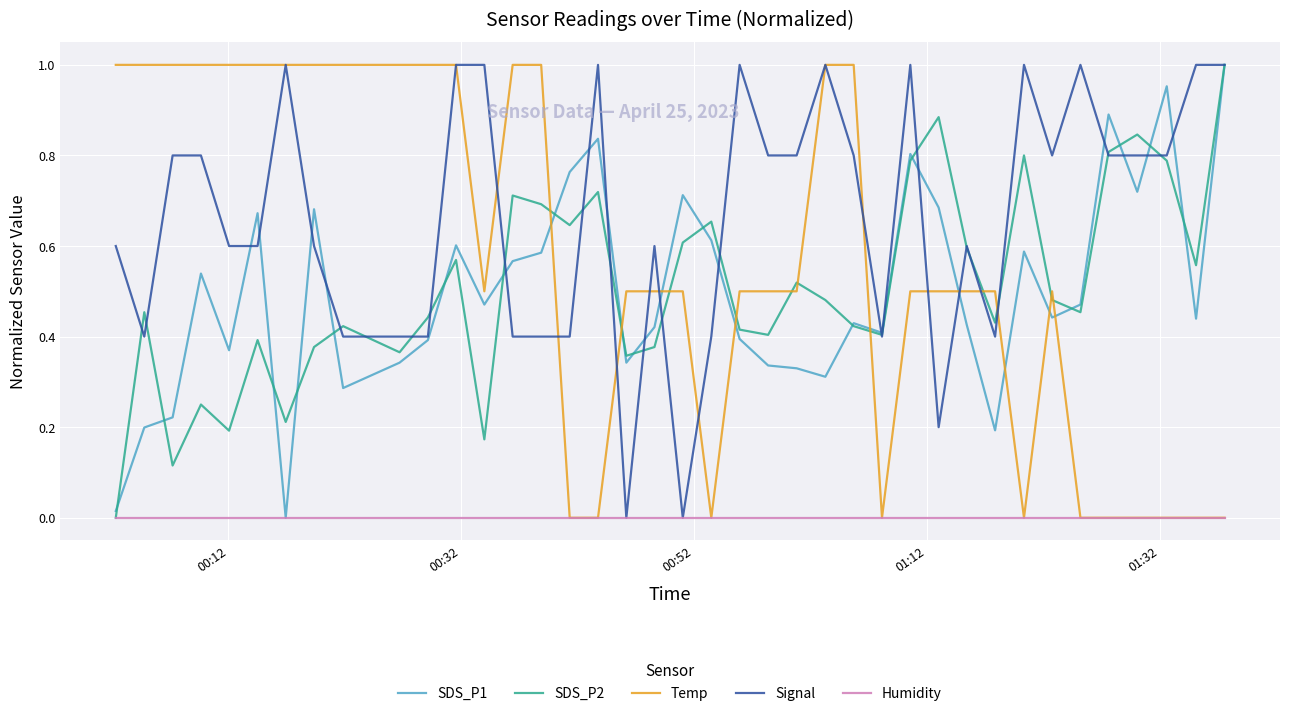

At how many categories does at least one series exceed 0?

39